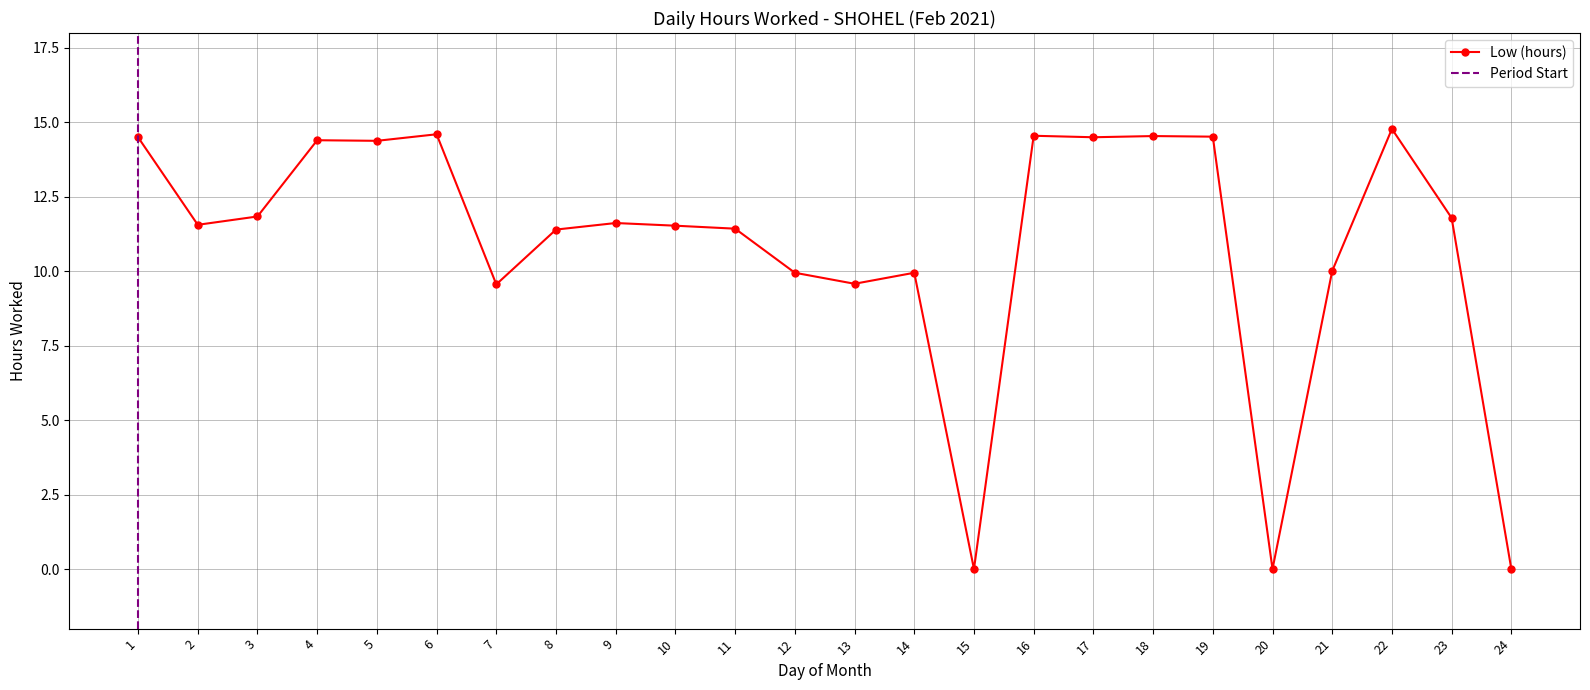

How many interior local peaks (higher than both neighbors) does the data have?

7